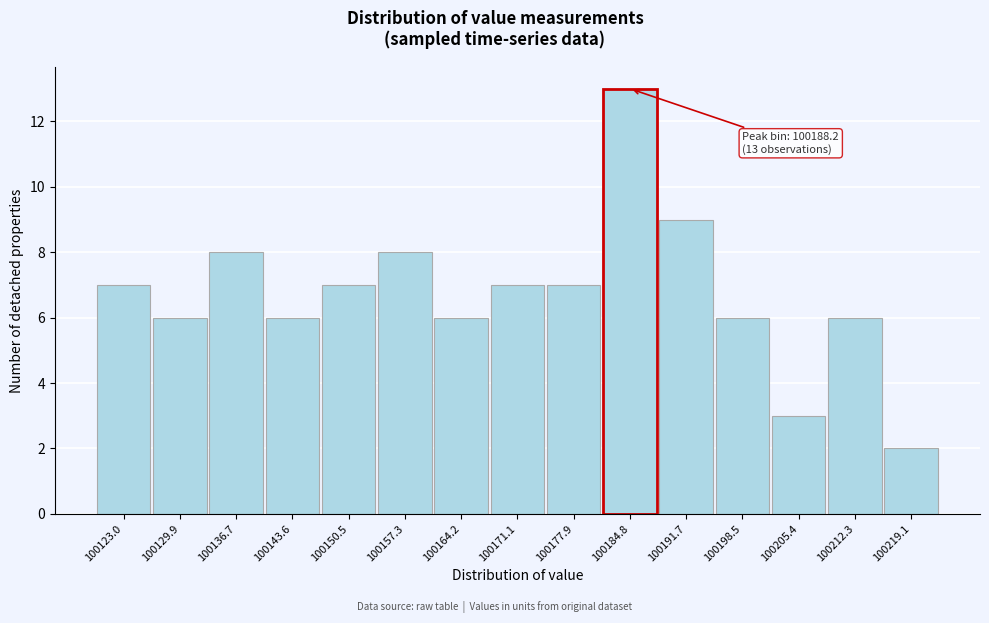

Reading right to left, what are all the values shown in this chart?

2	6	3	6	9	13	7	7	6	8	7	6	8	6	7